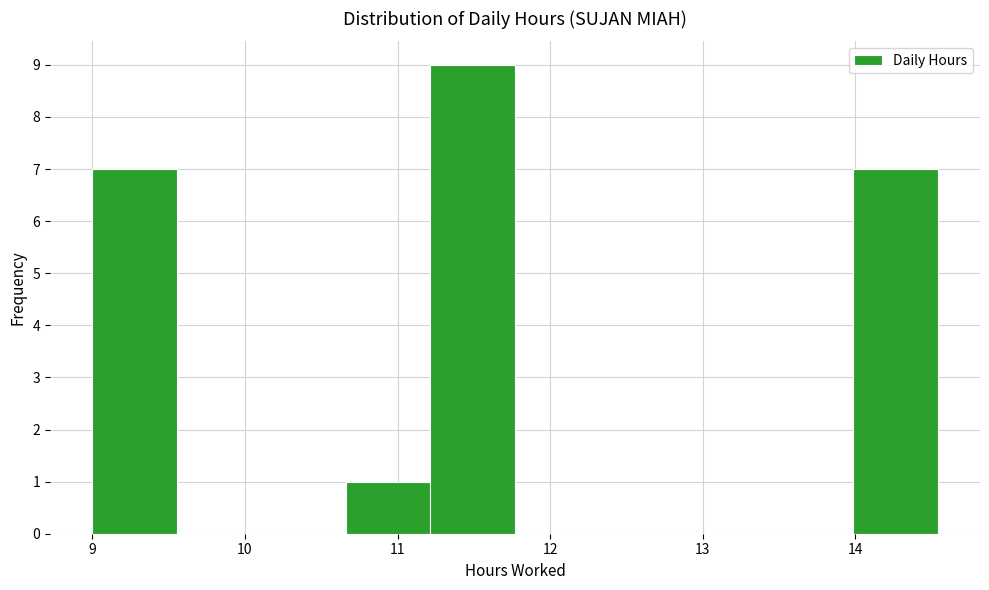

Which range on the x-axis has the tallest bar?

11.2 to 11.8